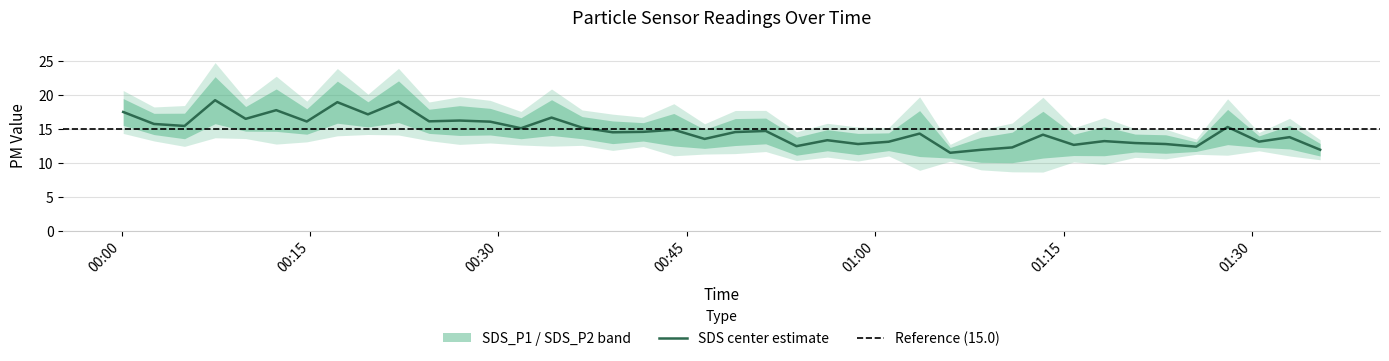

True or false: SDS_P2 and SDS_P1 intersect in this chart.

False